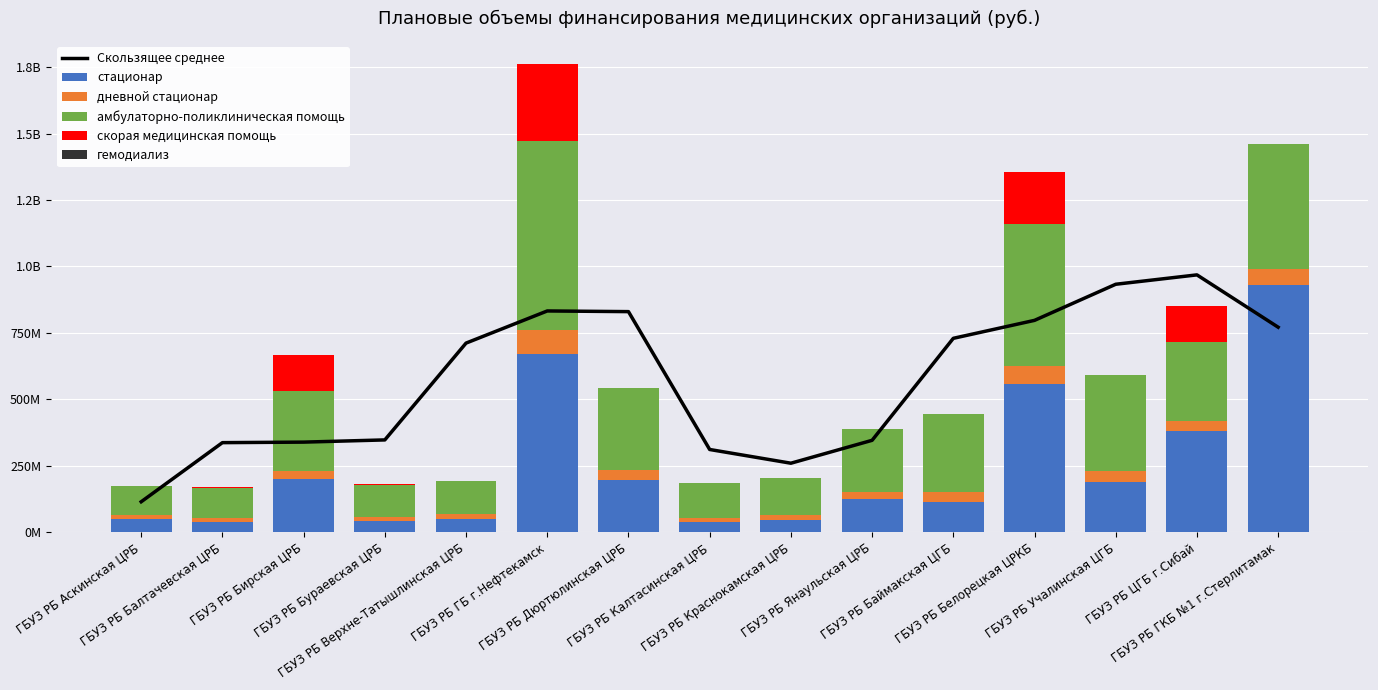

Between ГБУЗ РБ Аскинская ЦРБ and ГБУЗ РБ Баймакская ЦГБ, which series saw the biggest shift?

Скользящее среднее